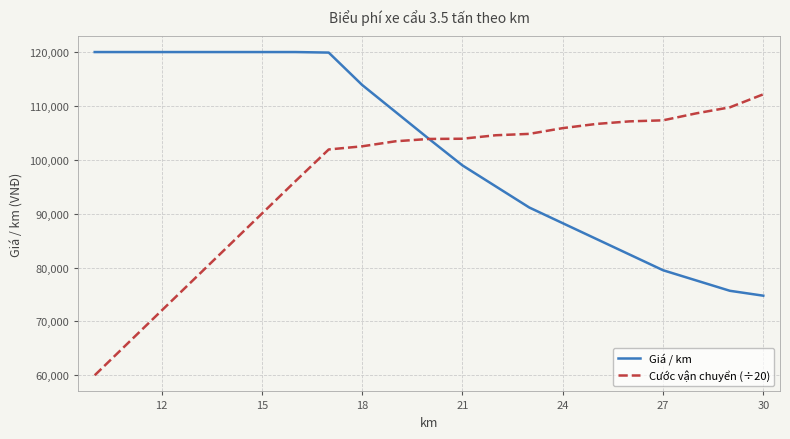

Which series has the widest spread of values?

Cước vận chuyển (÷20)